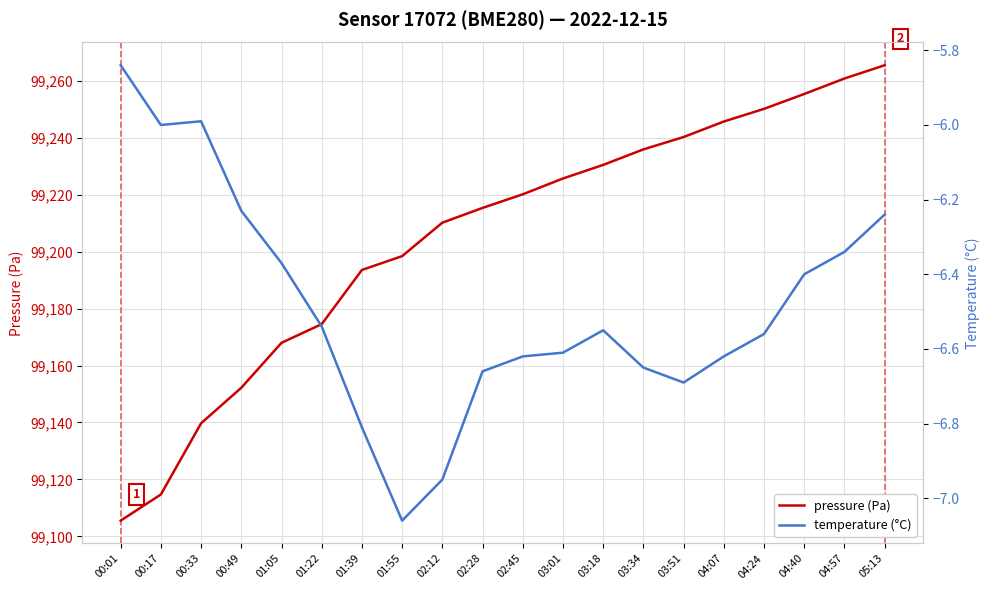

What are all the series names shown in the legend?

pressure (Pa), temperature (°C)